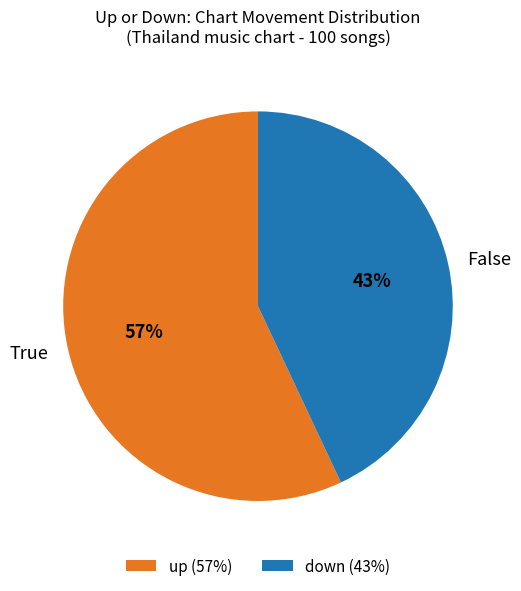

The up slice represents 57% of the pie. True or false?

True